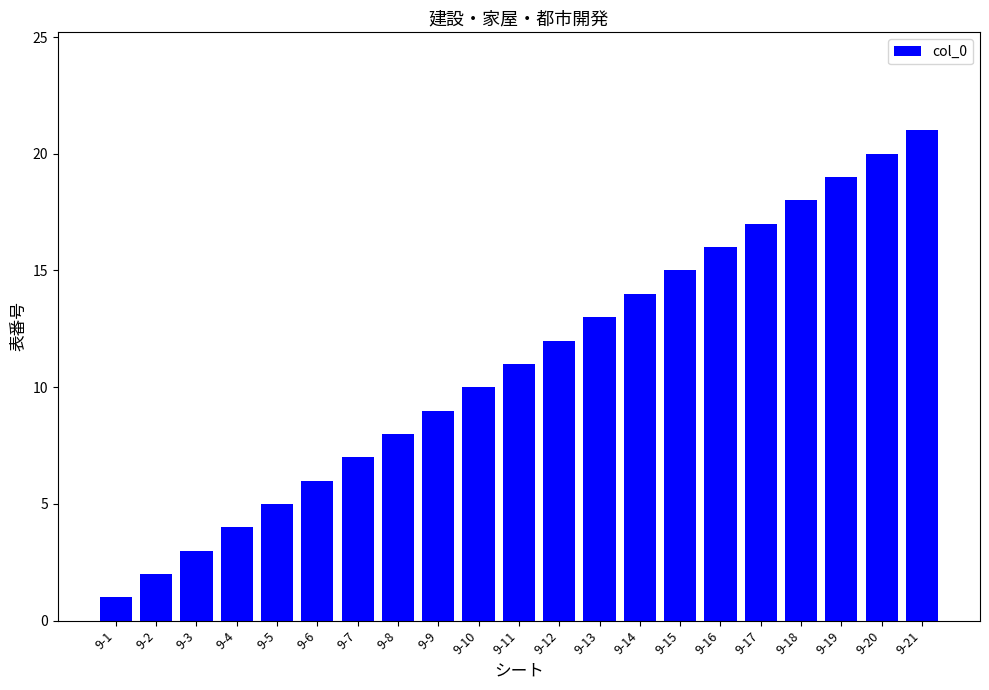

List the labels in order of value, smallest first.

9-1, 9-2, 9-3, 9-4, 9-5, 9-6, 9-7, 9-8, 9-9, 9-10, 9-11, 9-12, 9-13, 9-14, 9-15, 9-16, 9-17, 9-18, 9-19, 9-20, 9-21